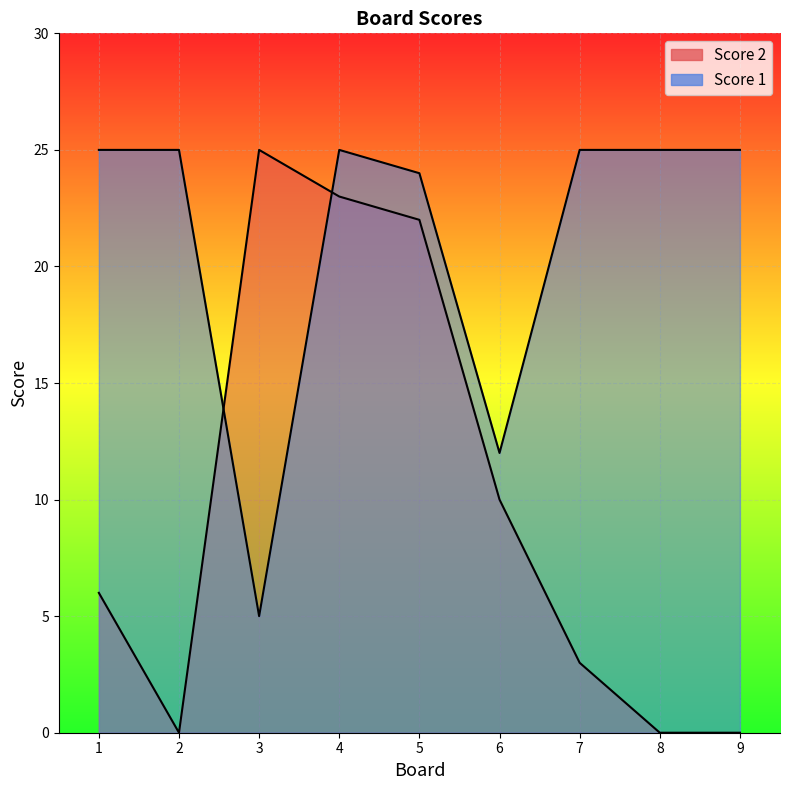

What is the sum of all Score 2 line values?

89